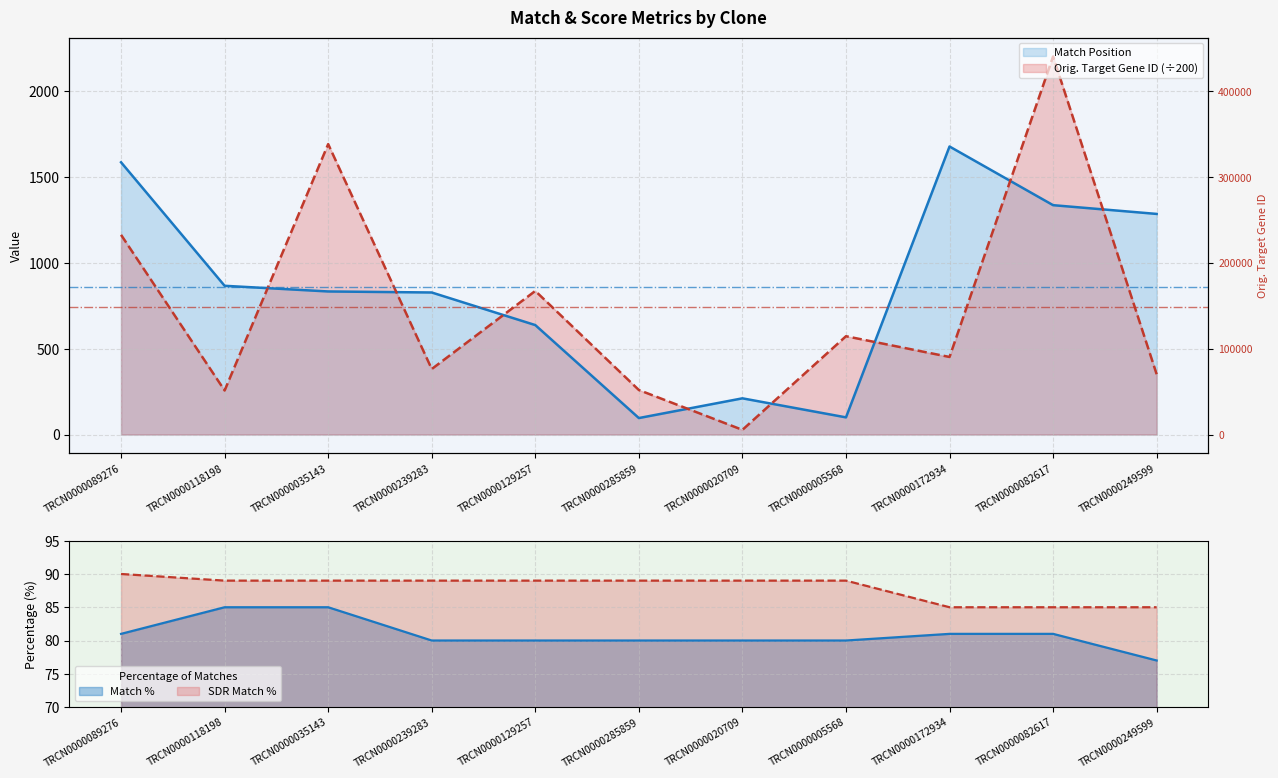

Reading left to right, extract all data points from this chart.

Match Position: 1587.0	867.0	834.0	828.0	638.0	96.0	211.0	100.0	1679.0	1337.0	1286.0
Orig. Target Gene ID: 1164.0	256.6	1693.0	381.9	837.0	259.5	27.2	573.0	452.1	2203.9	351.6
Match %: 81.0	85.0	85.0	80.0	80.0	80.0	80.0	80.0	81.0	81.0	77.0
SDR Match %: 90.0	89.0	89.0	89.0	89.0	89.0	89.0	89.0	85.0	85.0	85.0